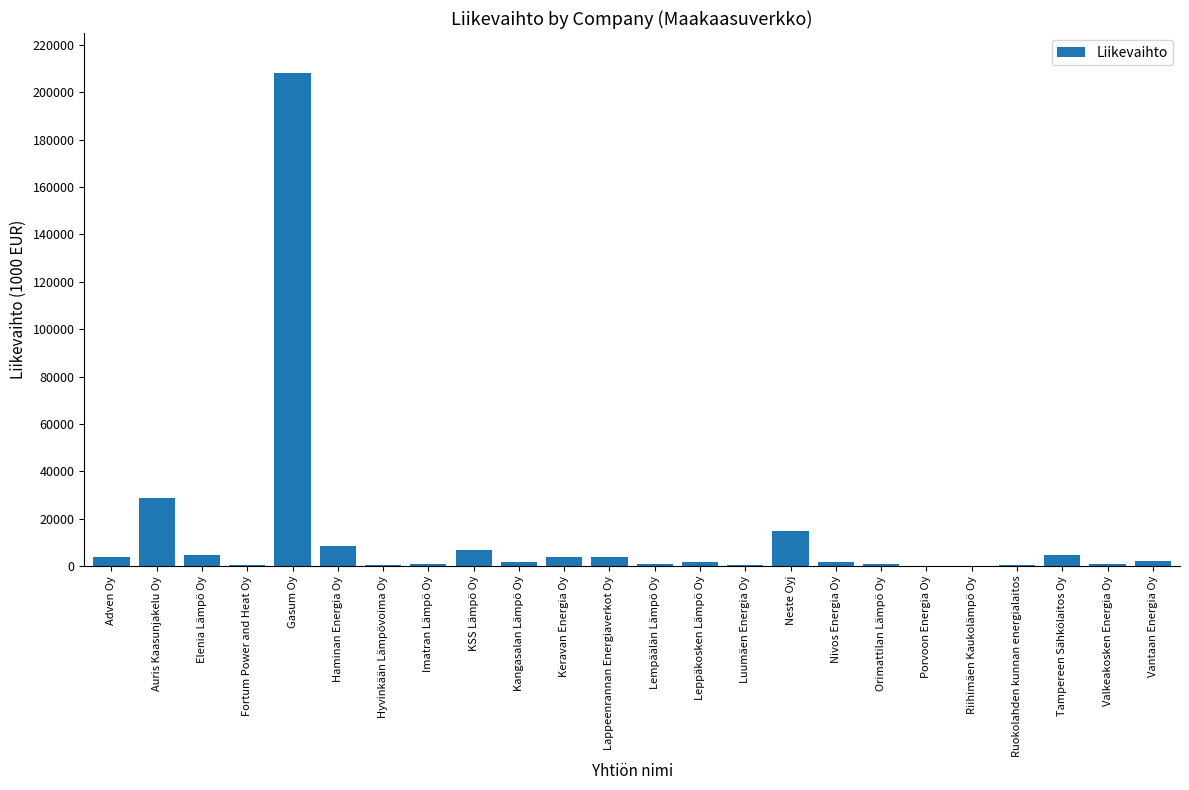

The value at Neste Oyj is 24858.5. True or false?

False